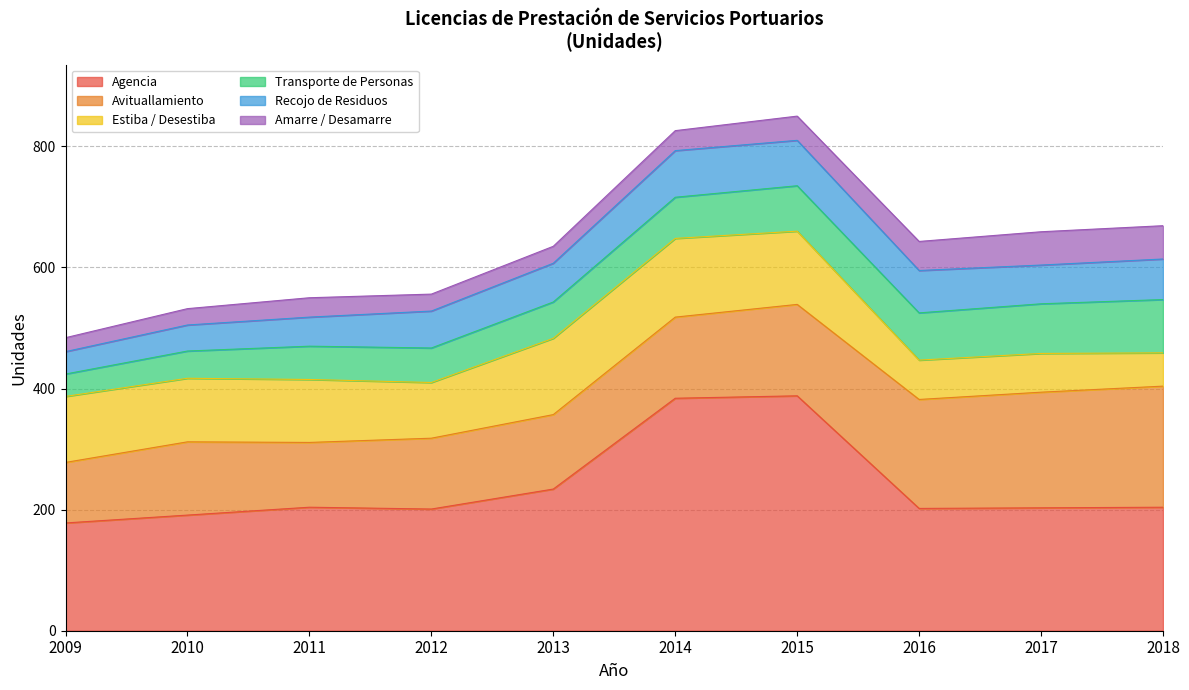

True or false: Avituallamiento and Transporte de Personas cross at least once.

False